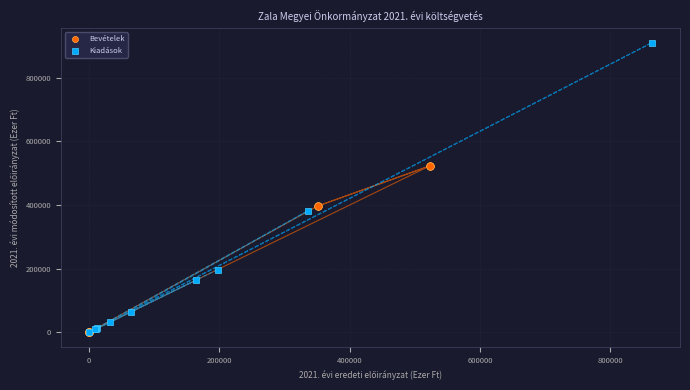

Which series has the widest spread of Y values?

Kiadások